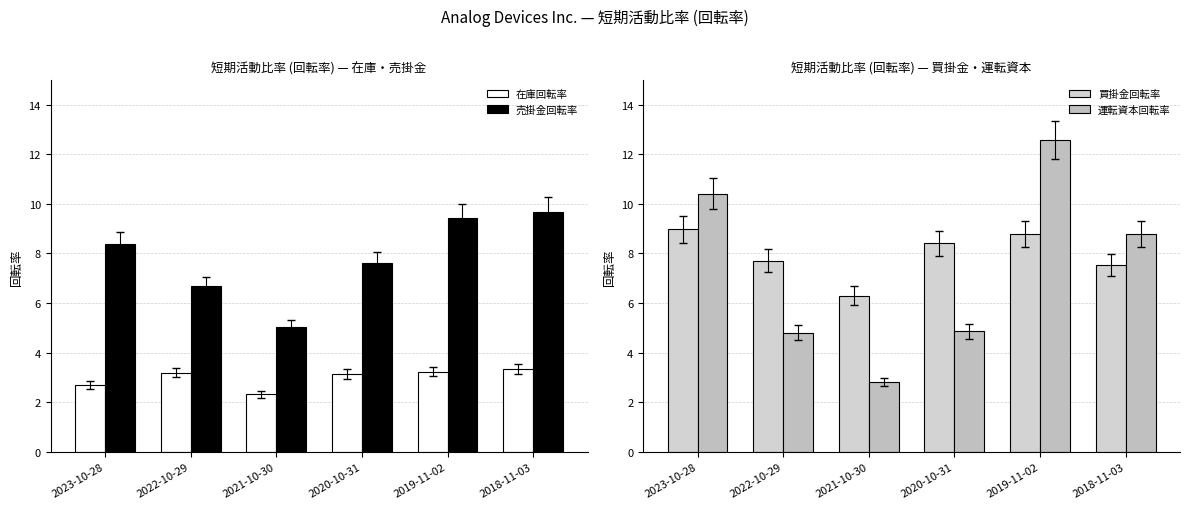

Reading right to left, transcribe all the data shown in this chart.

在庫回転率: 3.4	3.2	3.1	2.3	3.2	2.7
売掛金回転率: 9.7	9.4	7.6	5.0	6.7	8.4
買掛金回転率: 7.5	8.8	8.4	6.3	7.7	9.0
運転資本回転率: 8.8	12.6	4.9	2.8	4.8	10.4